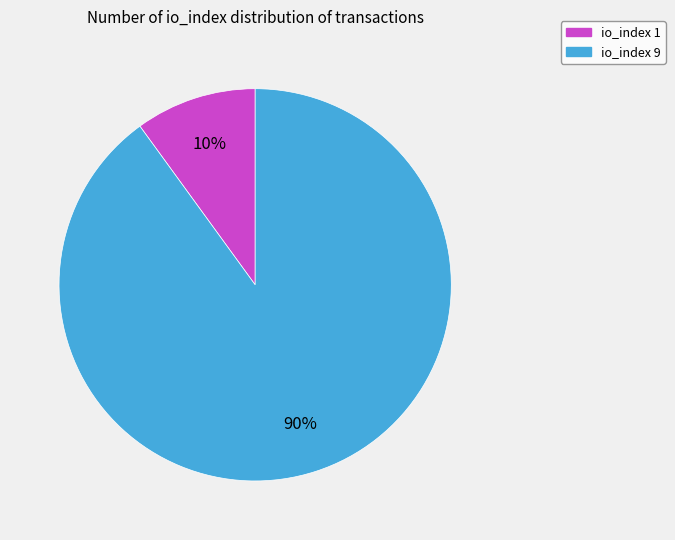

What percentage is the io_index 1 slice, to the nearest percent?

10%